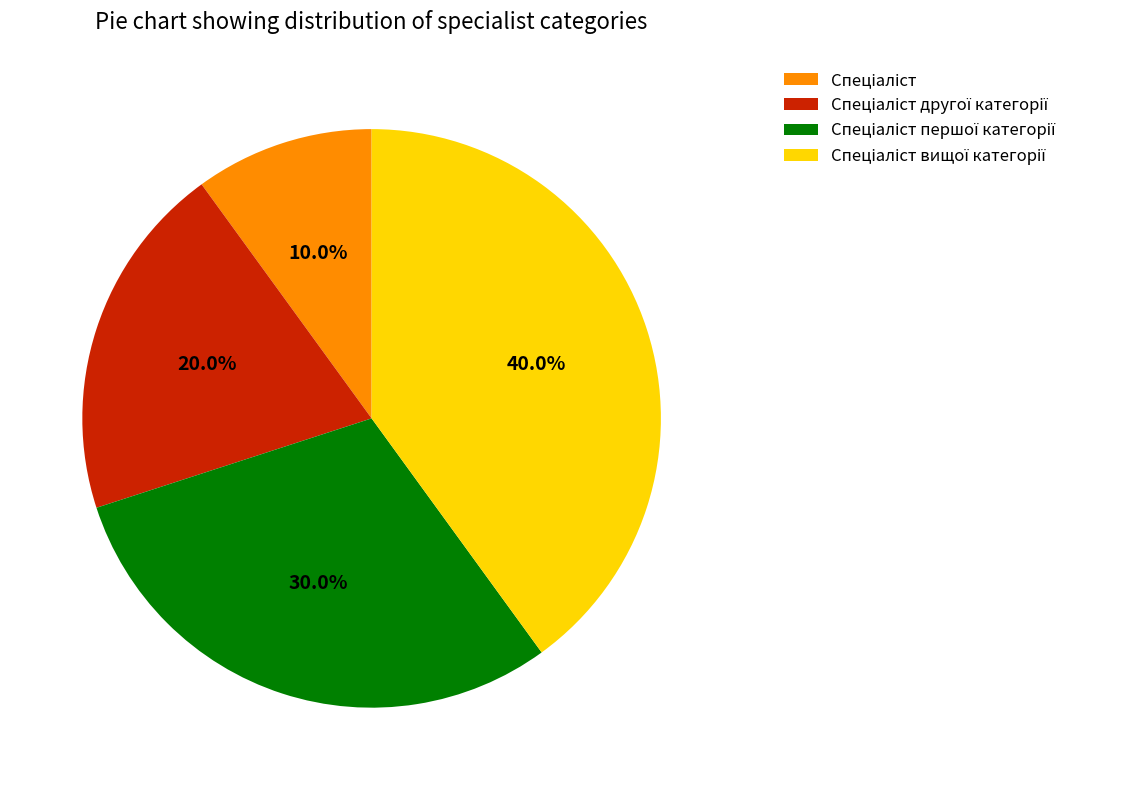

Is there a majority slice in this chart?

No